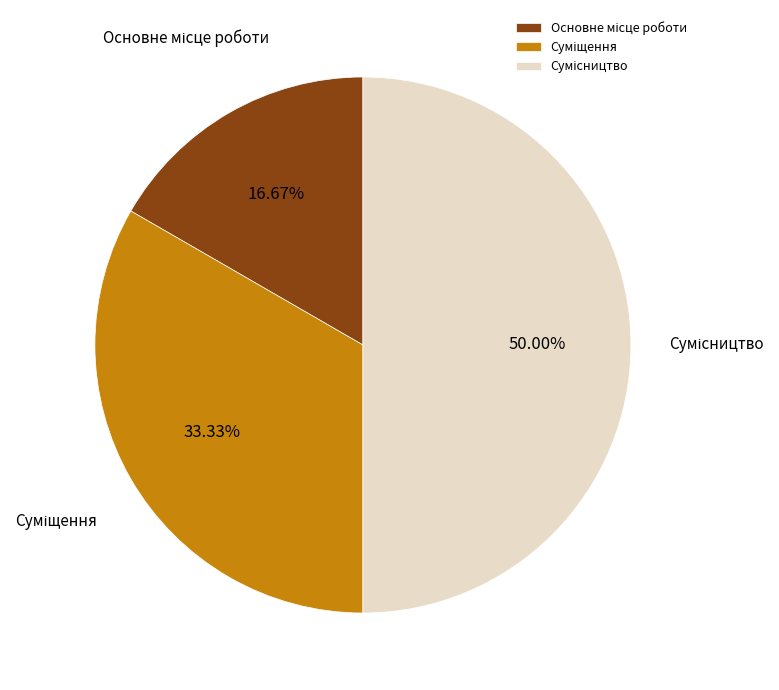

What is the change in value from Основне місце роботи to Сумісництво?

+2